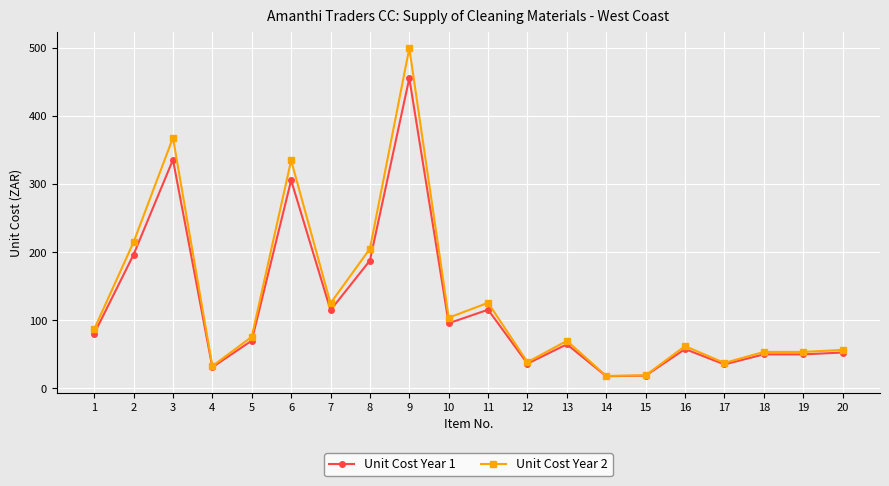

What are all the series names shown in the legend?

Unit Cost Year 1, Unit Cost Year 2